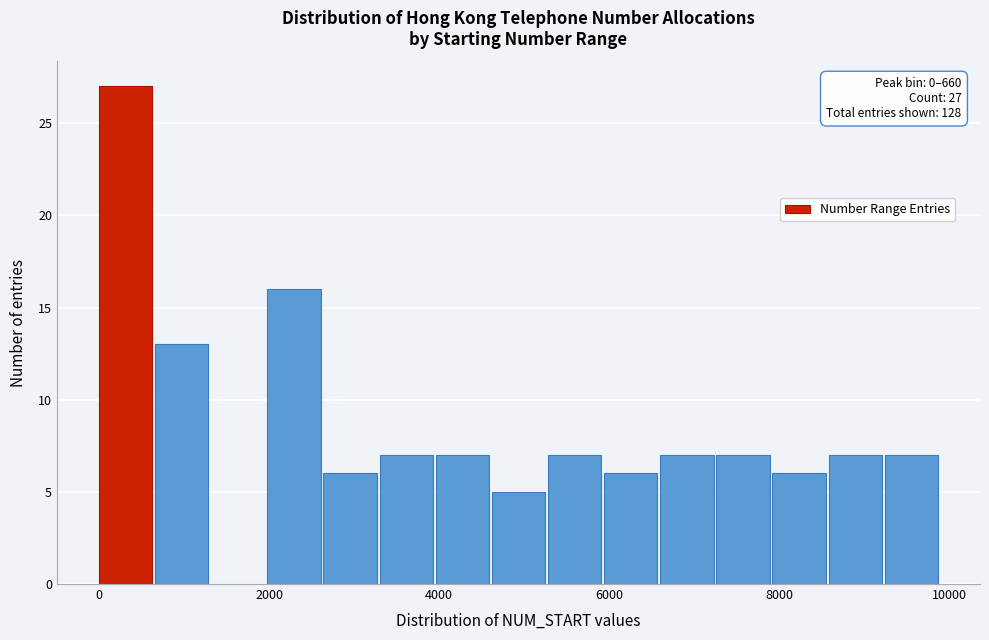

Read against the x-axis, roughly where is the centre of the tallest bar?

400